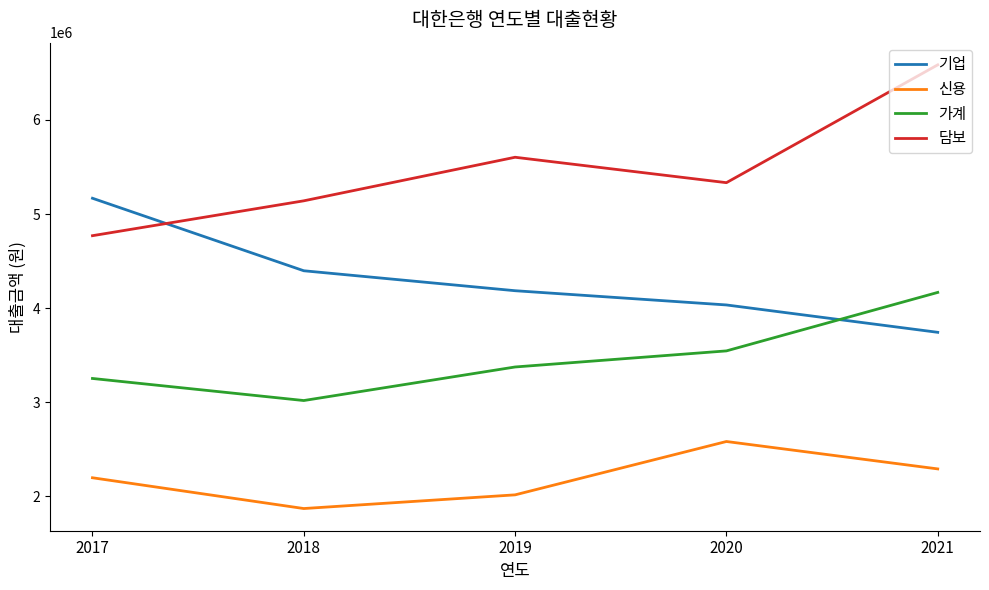

At how many categories does at least one series exceed 6452189?

1